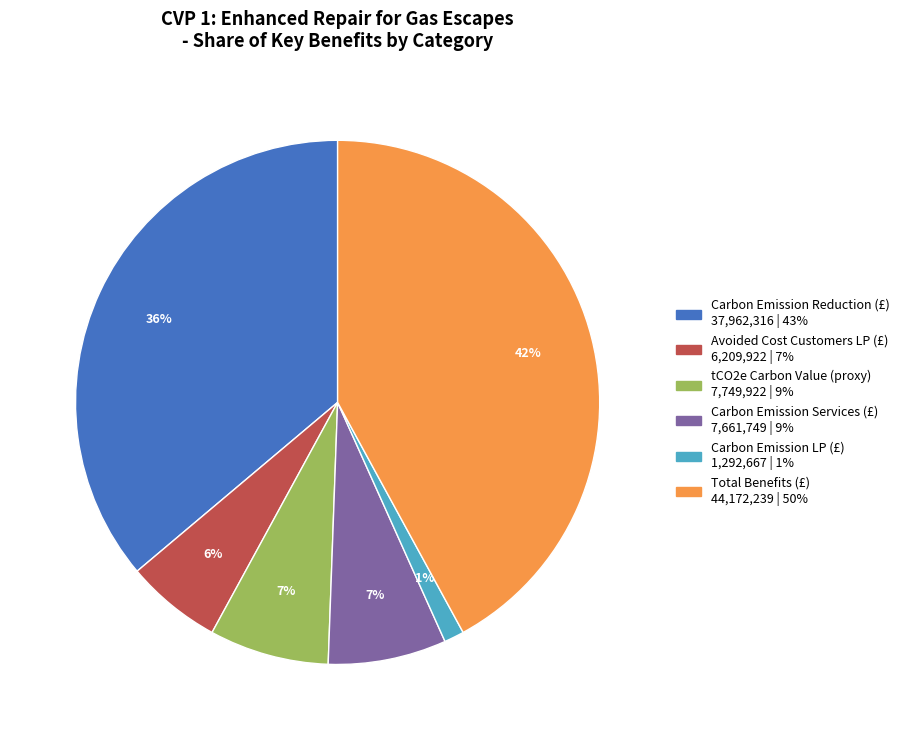

Does any single category account for the majority?

No